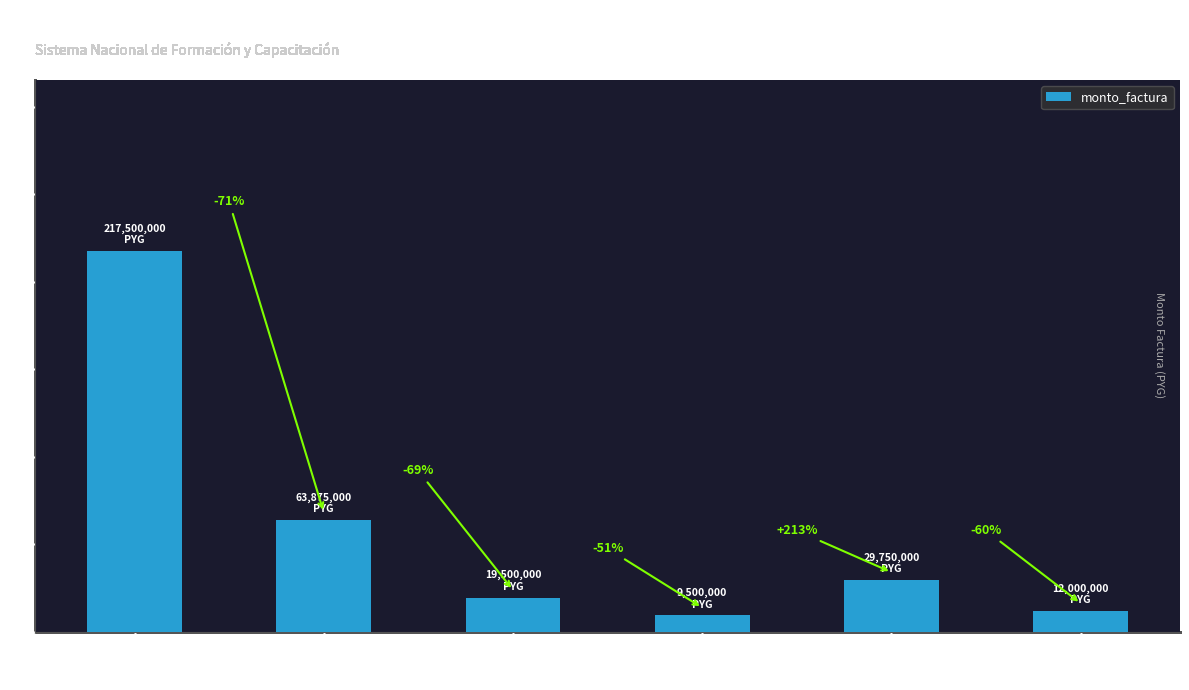

List the labels in order of value, smallest first.

001-001-0000079, 001-001-0000080, 001-001-0000077, 001-001-0000078, 001-001-0000076, 001-001-0000062